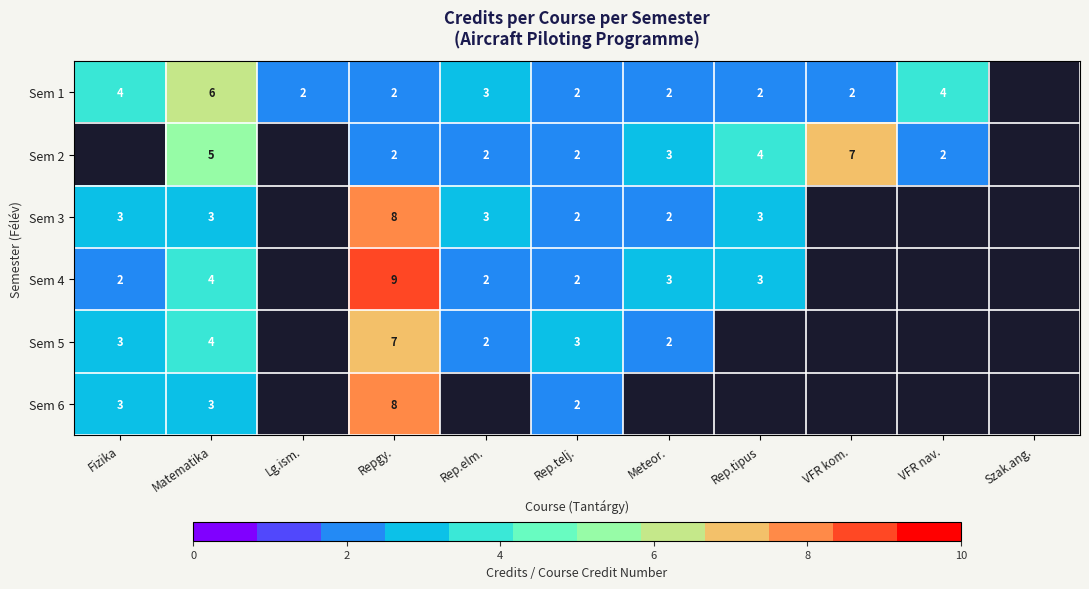

At how many categories does at least one series exceed 7?

1